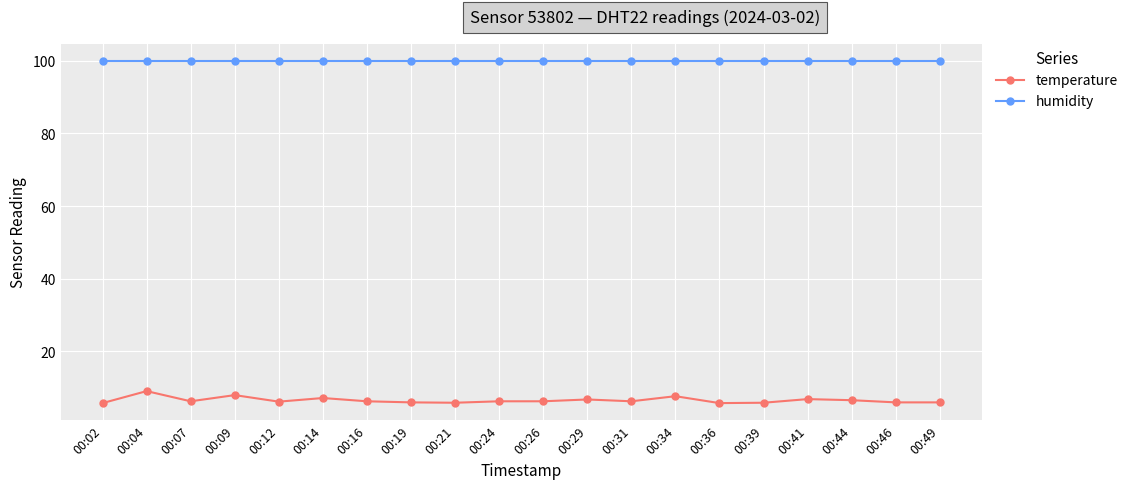

What is the sum of all temperature values?

131.4